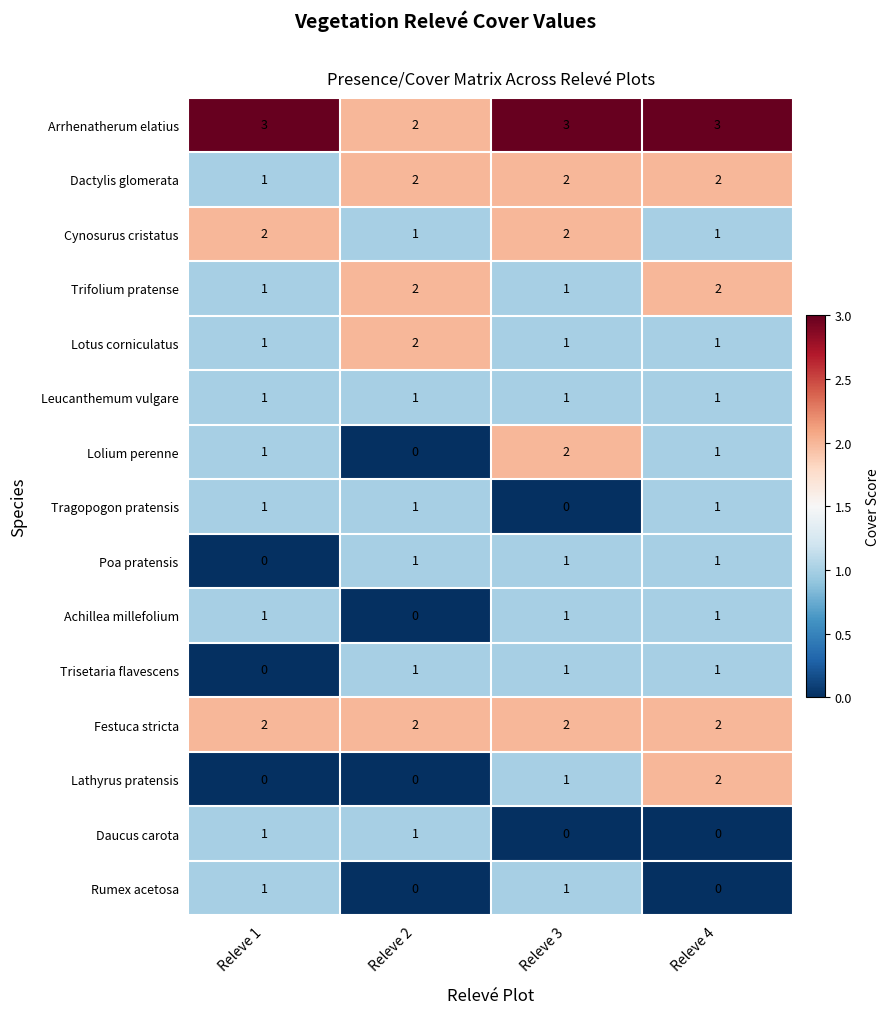

What is the maximum value shown in the chart?

3